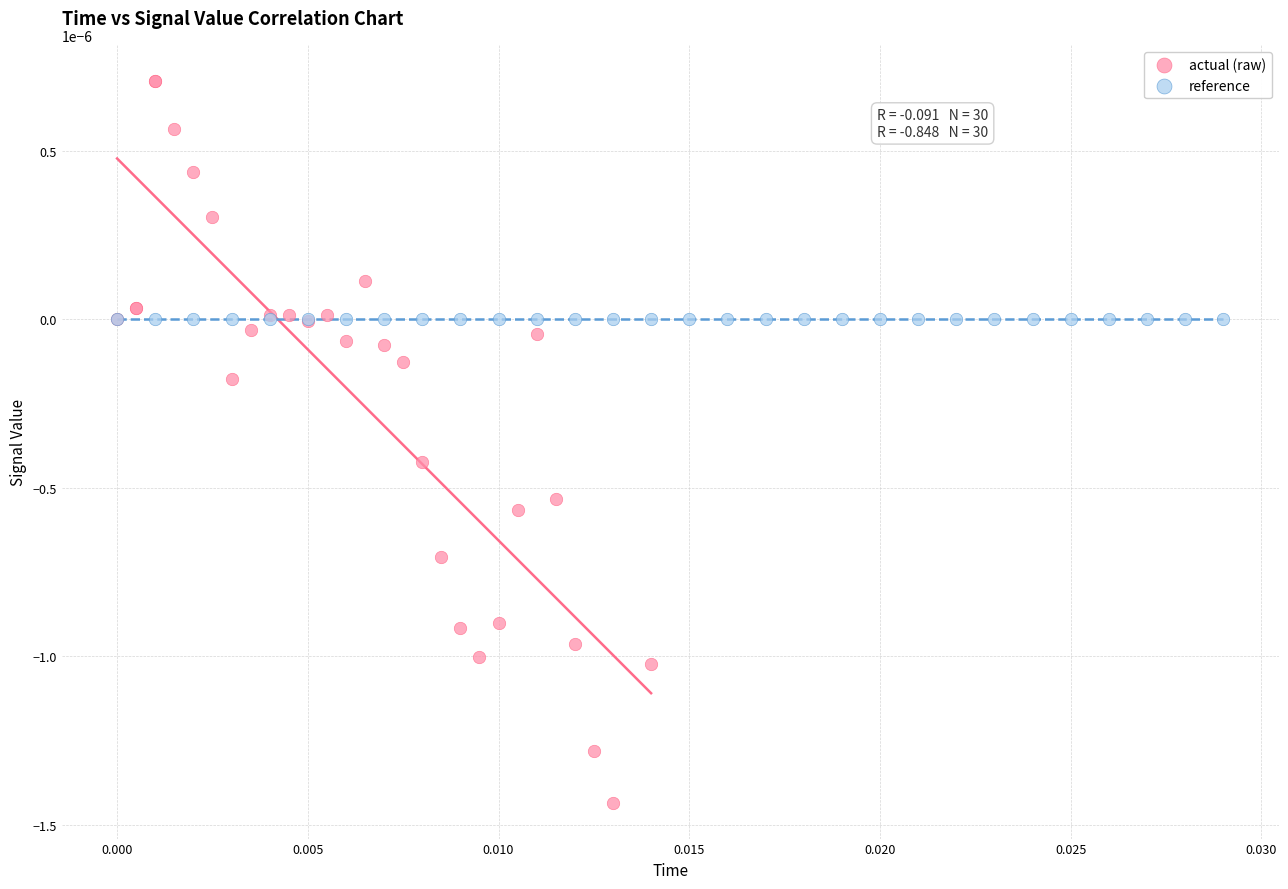

Which series has the widest spread of Y values?

actual (raw)